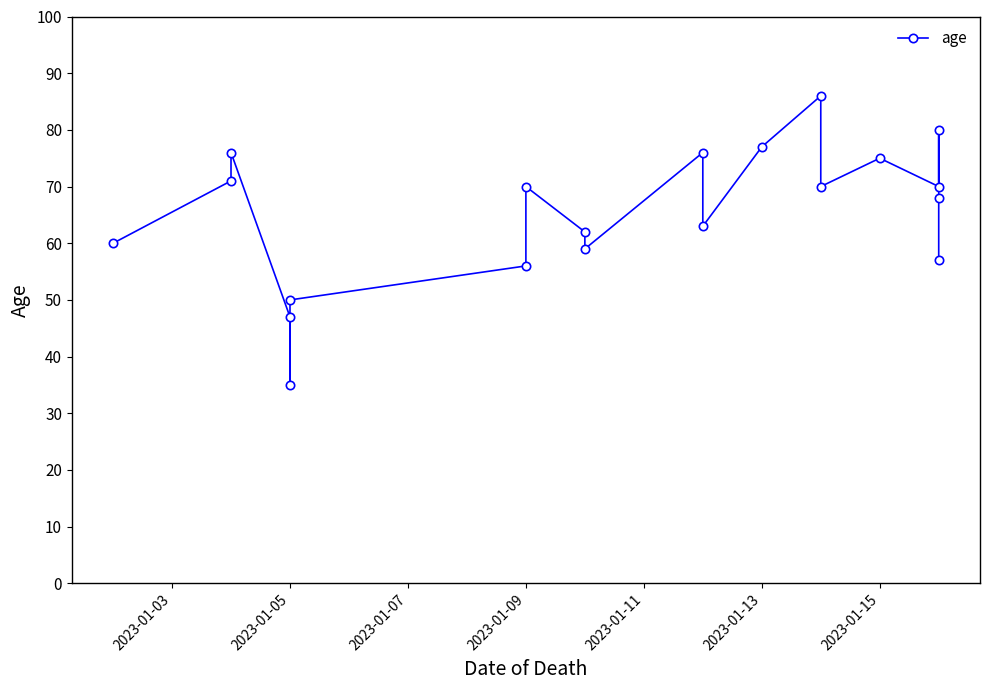

How many data points are above 70?

7